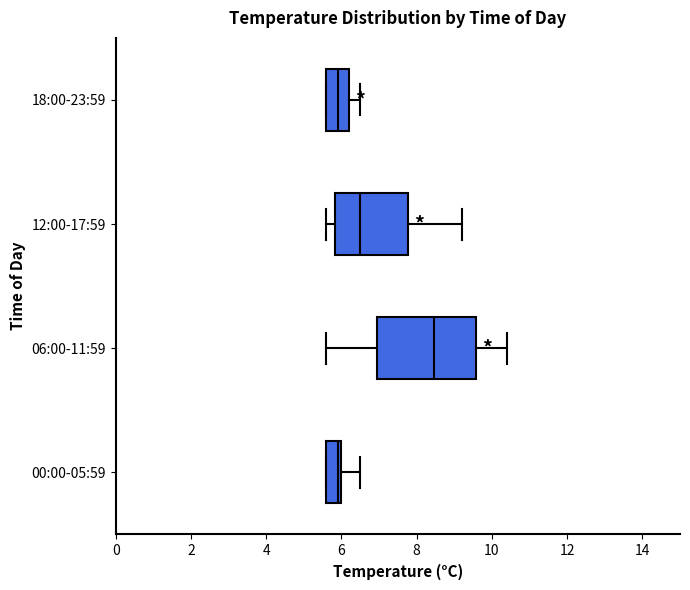

Reading bottom to top, transcribe this box plot: for each box, give where its median line is, the range the box spans, and where its two whiskers end, as read against the x-axis. The values are not printed on the chart, so give them approximately, as read against the axis.

00:00-05:59: median 6.0 (just left of the box's right edge), box 5.6 to 6.0, whiskers 5.6 to 6.6
06:00-11:59: median 8.4, box 7.0 to 9.6, whiskers 5.6 to 10.4
12:00-17:59: median 6.6, box 5.8 to 7.8, whiskers 5.6 to 9.2
18:00-23:59: median 6.0, box 5.6 to 6.2, whiskers 5.6 to 6.6